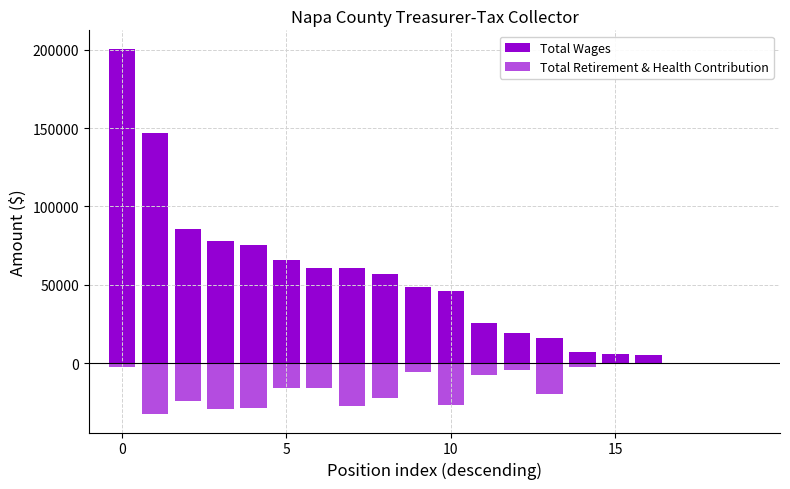

The Total Retirement & Health Contribution series shows 0 at 17. True or false?

True